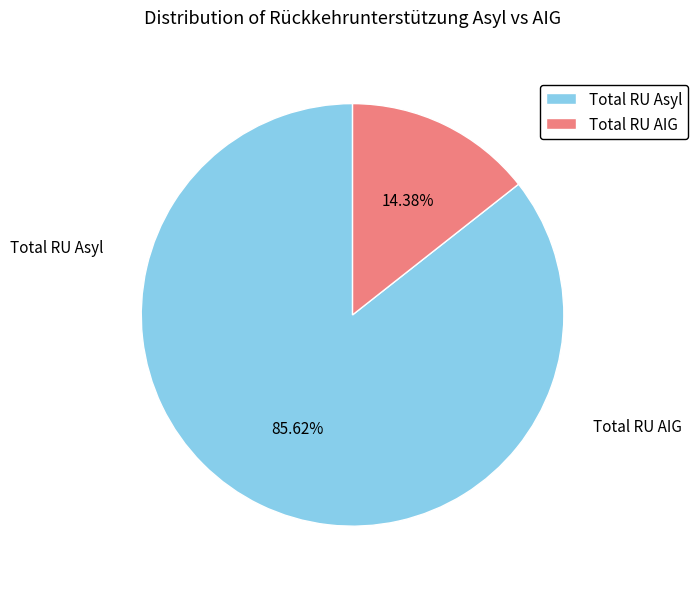

Which category has the smallest portion of the pie?

Total RU AIG